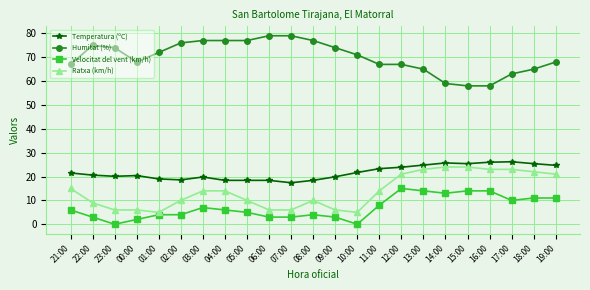

What position from the left is 18:00?

22